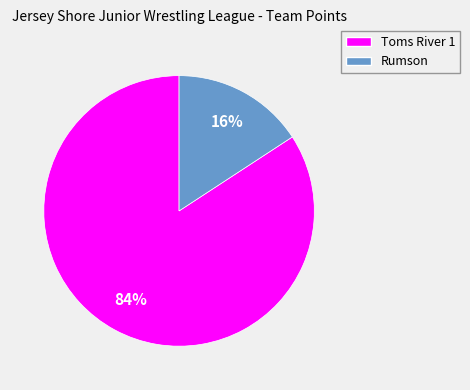

Is it true that Rumson is 28% of the pie?

False